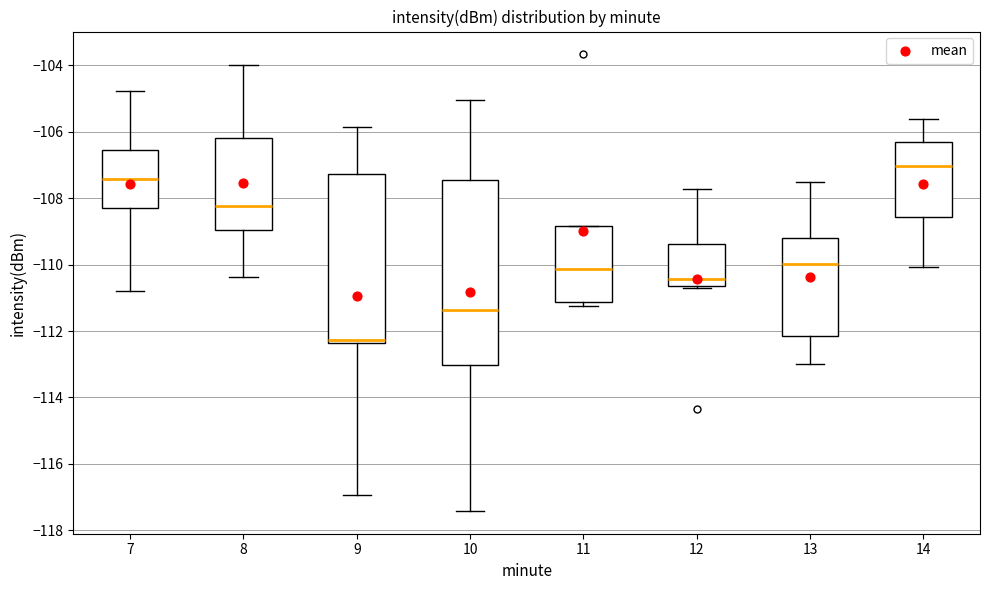

Where is the lower edge of the box at x = 8 on the y-axis? The values are not printed on the chart, so give them approximately, as read against the axis.

-109.0